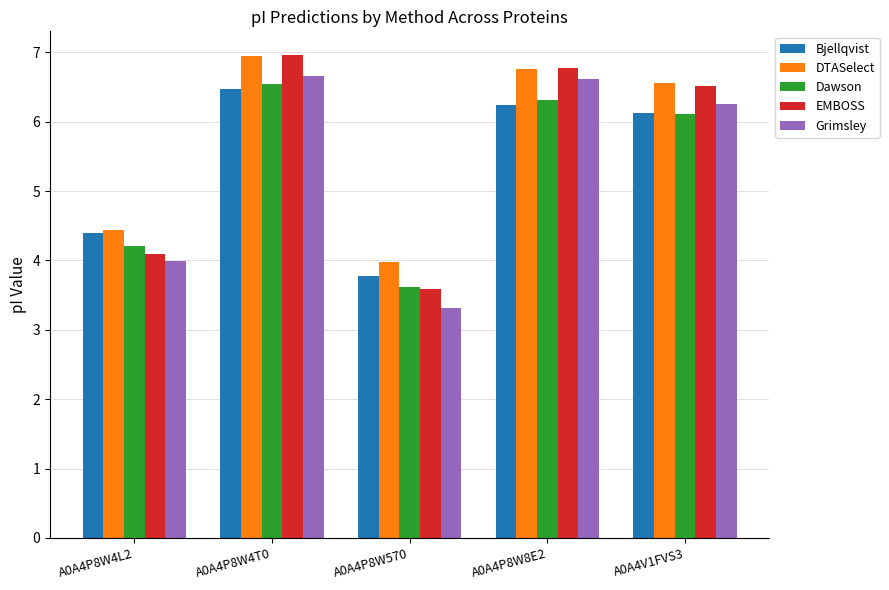

What is the average value of the EMBOSS series?

5.6